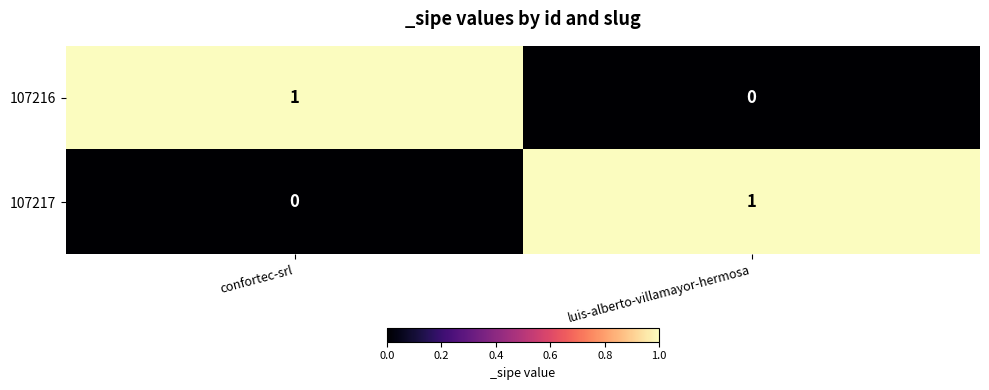

The value of 107217 at confortec-srl is 0. True or false?

True